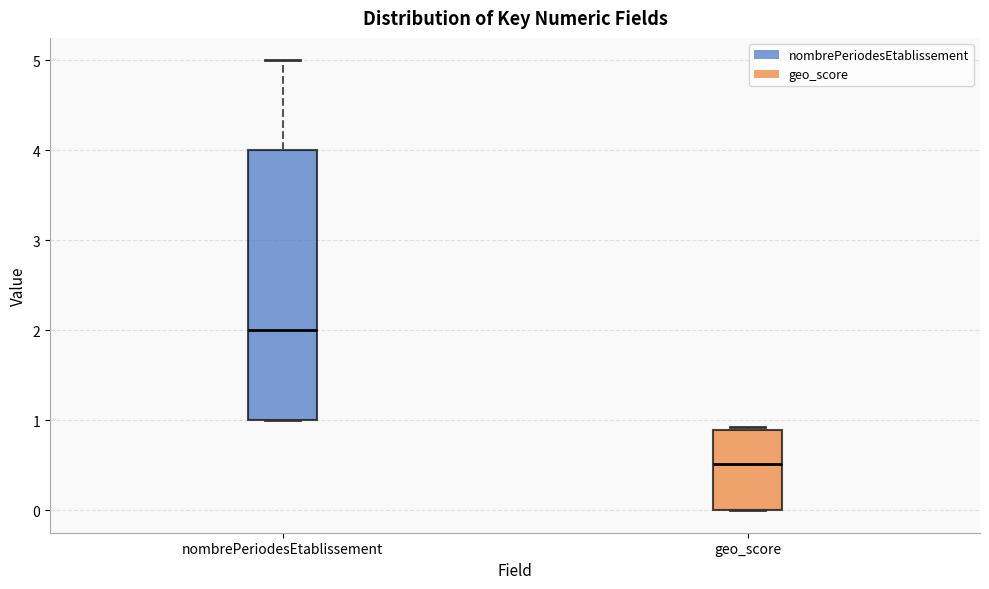

Reading left to right, read every box against the y-axis: the position of its median line, the range the box covers, and the ends of its whiskers. The values are not printed on the chart, so give them approximately, as read against the axis.

nombrePeriodesEtablissement: median 2.0, box 1.0 to 4.0, whiskers 1.0 to 5.0
geo_score: median 0.5, box 0.0 to 0.9, whiskers 0.0 to 0.9 (just above the box's upper edge)